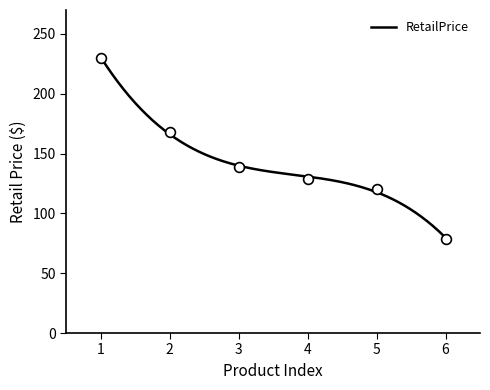

What is the lowest value of the RetailPrice series?

79.7